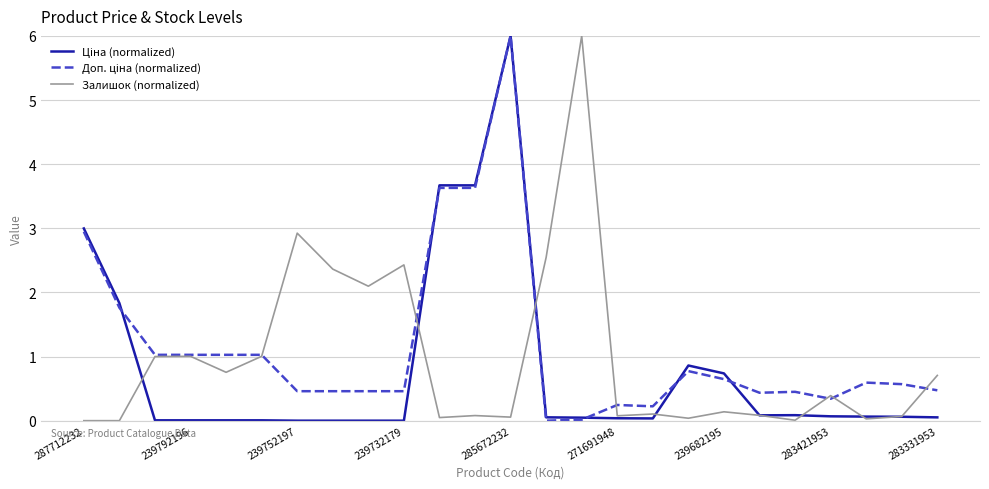

What is the highest value of the Залишок (normalized) series?

6.0